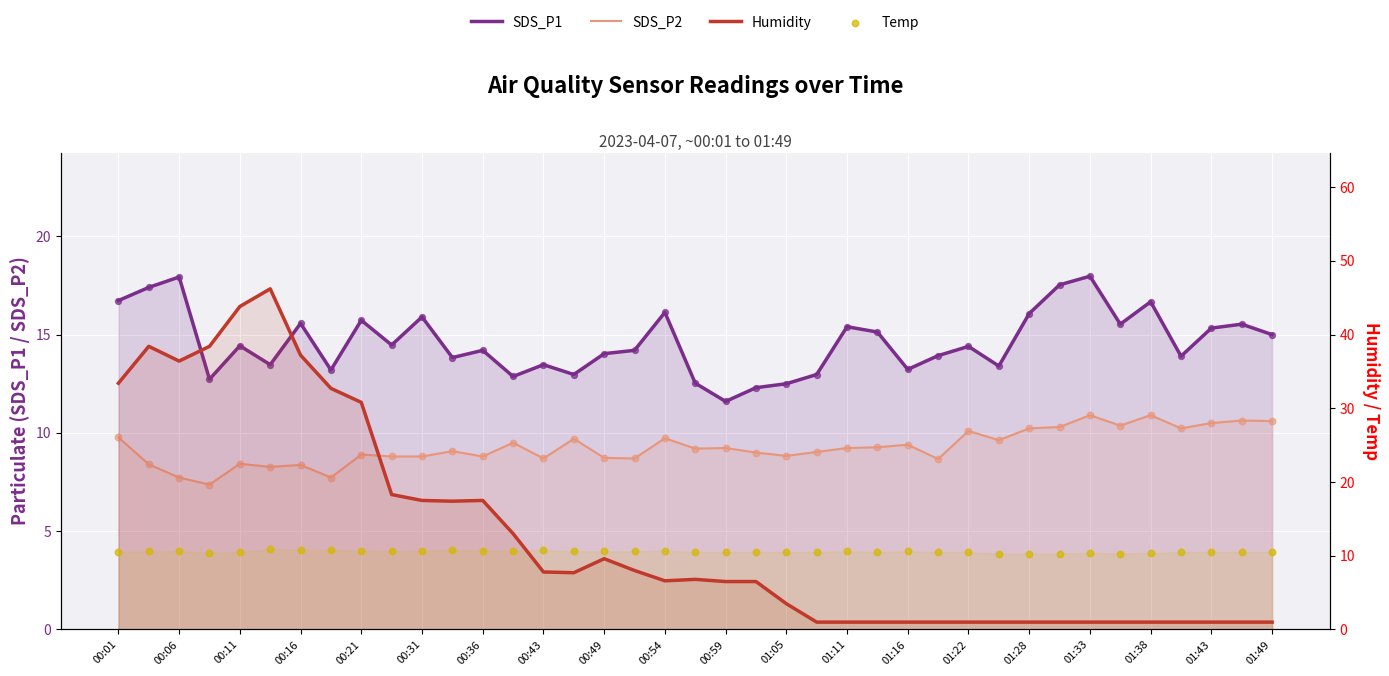

At how many categories does at least one series exceed 29?

9